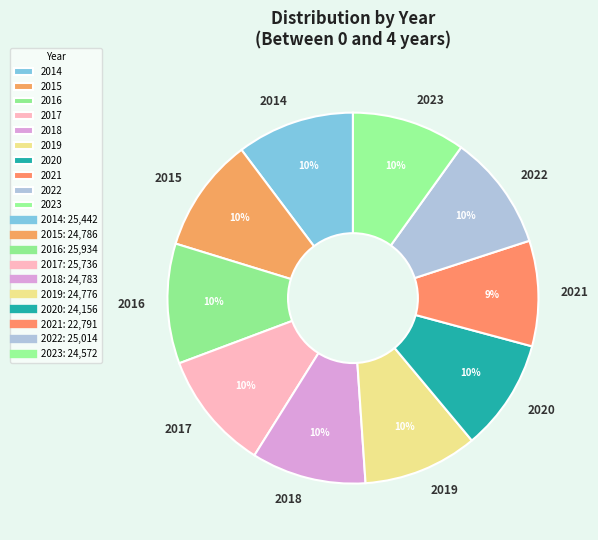

How many segments does this pie chart have?

10